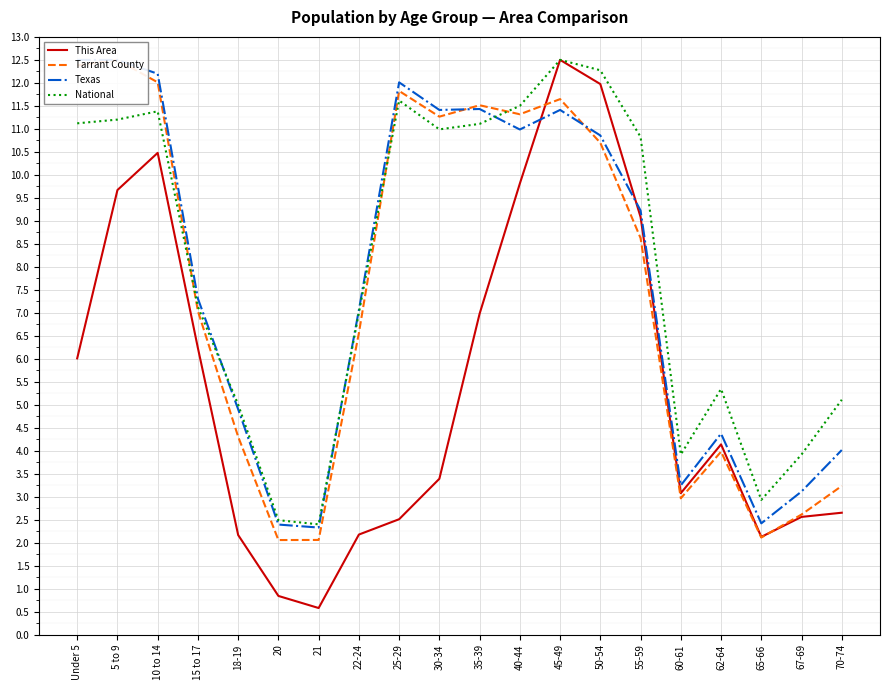

What is the maximum value for National?

12.5